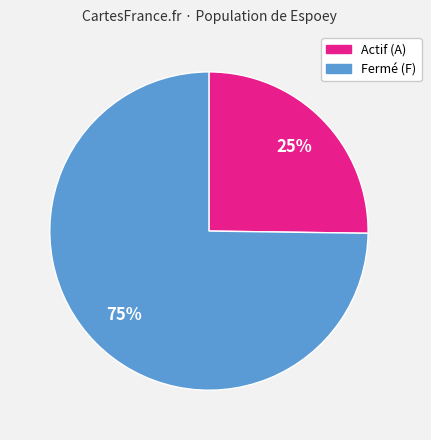

Which category has the smallest portion of the pie?

Actif (A)